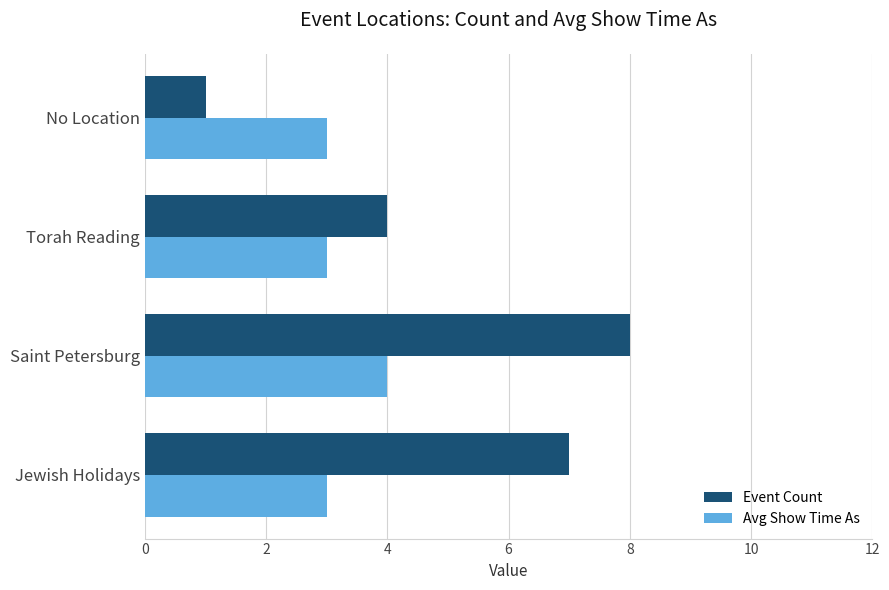

Which series has the largest range (max minus min)?

Event Count